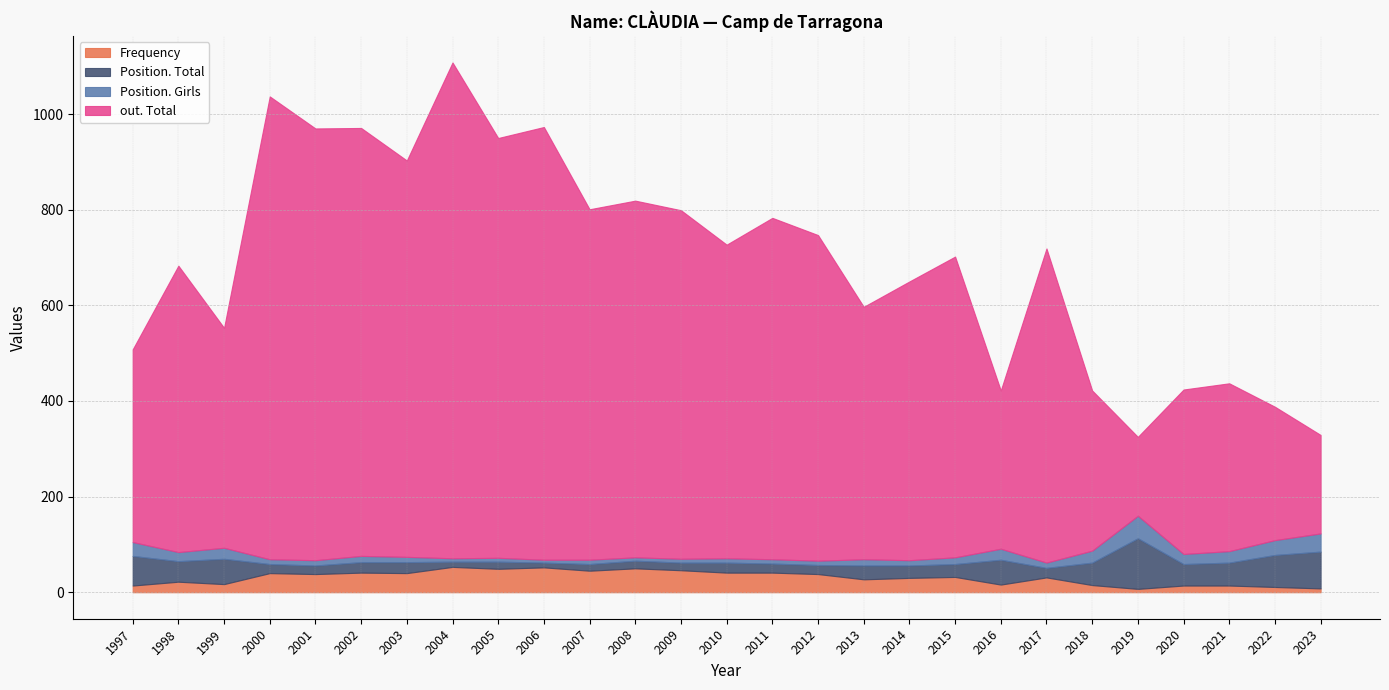

Where does the Frequency series first go above 32?

2000